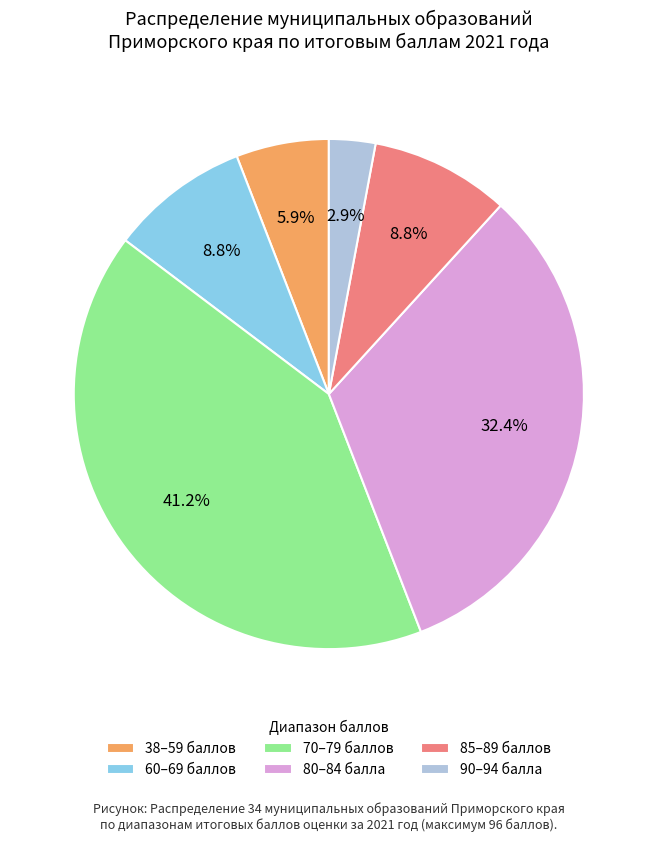

How much of the chart is everything except 85–89 баллов?

91.2%